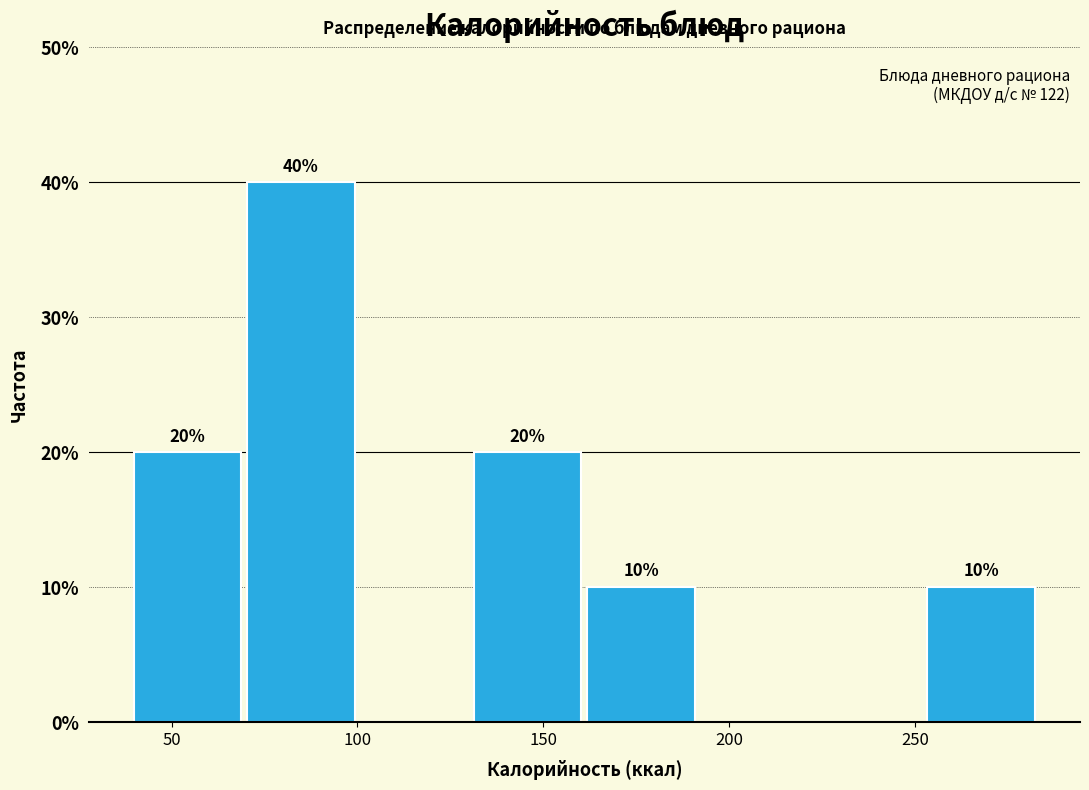

Over which range of the x-axis is the bar tallest?

70 to 100